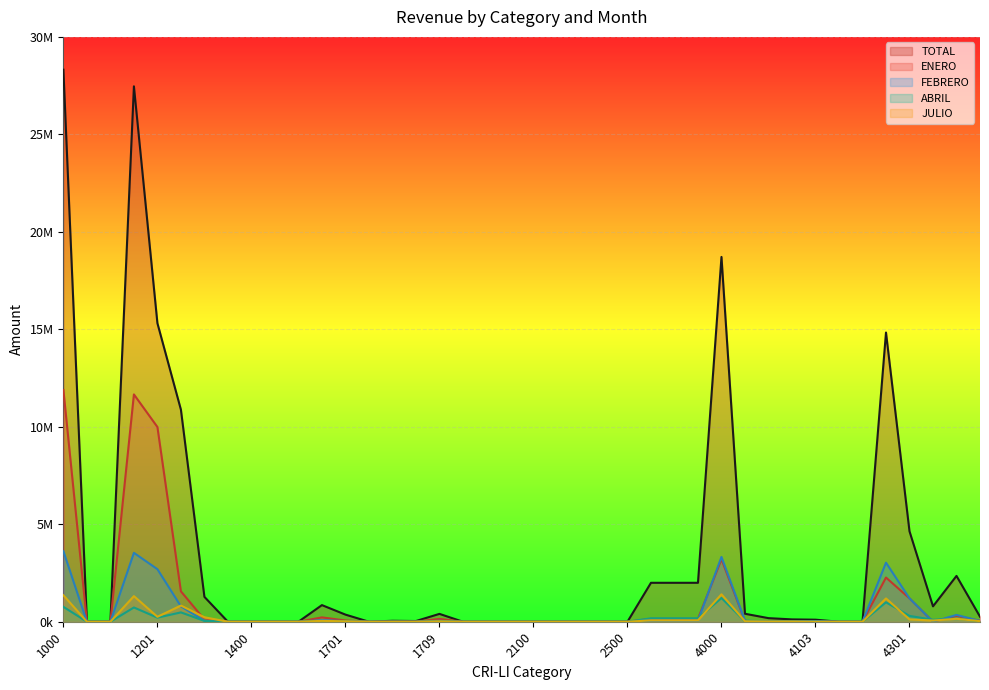

At which category is the sum across all series the highest?

1000